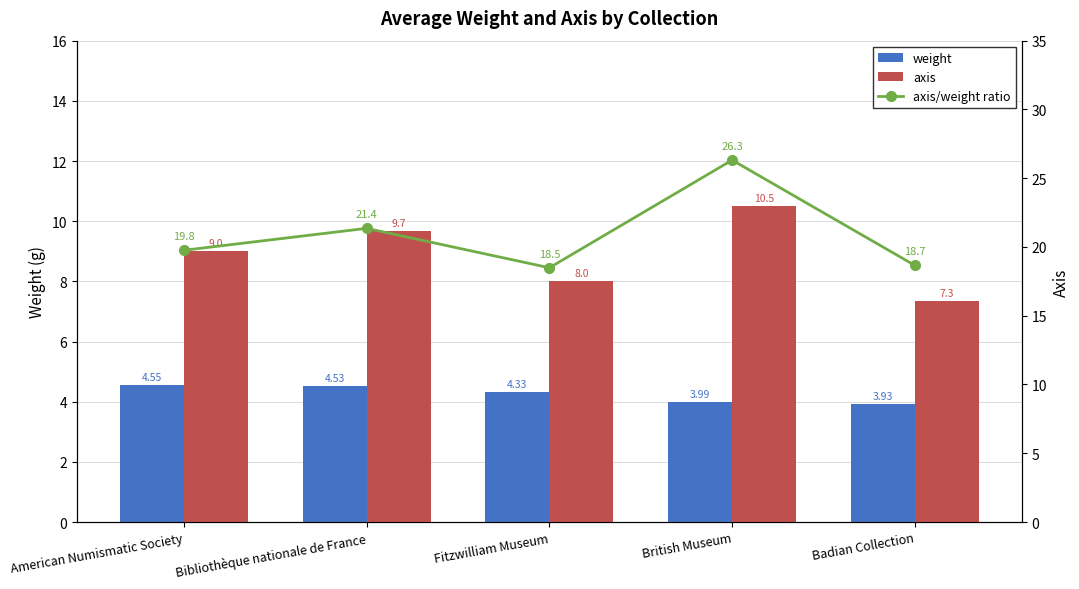

Which series has the widest spread of values?

axis/weight ratio